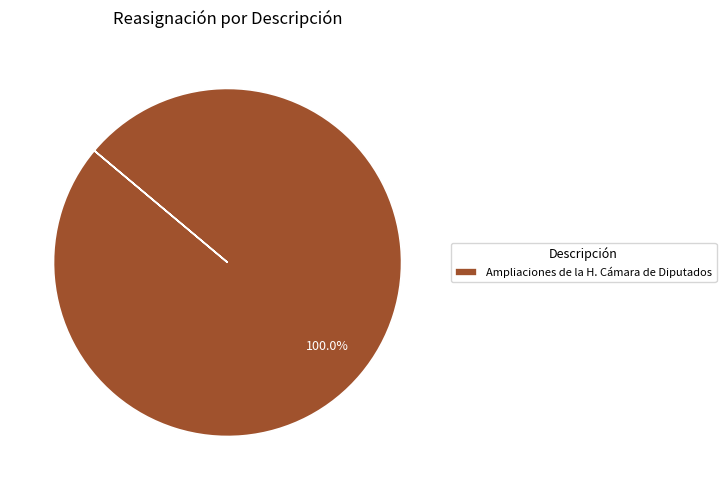

Rank the categories by value from lowest to highest.

Ampliaciones de la H. Cámara de Diputados